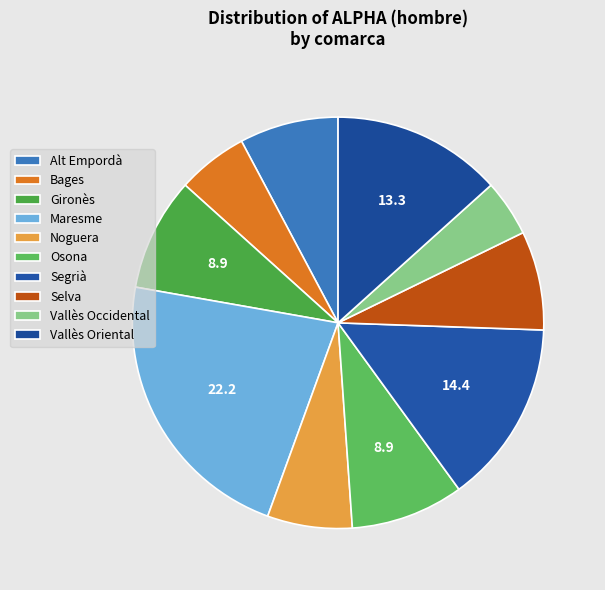

Combined, do Noguera and Osona account for over 50%?

No